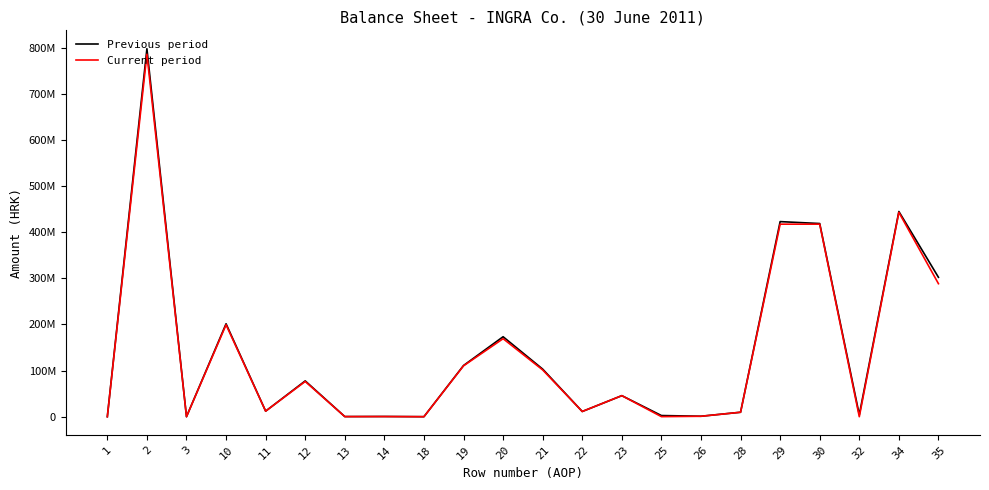

What are all the series names shown in the legend?

Previous period, Current period